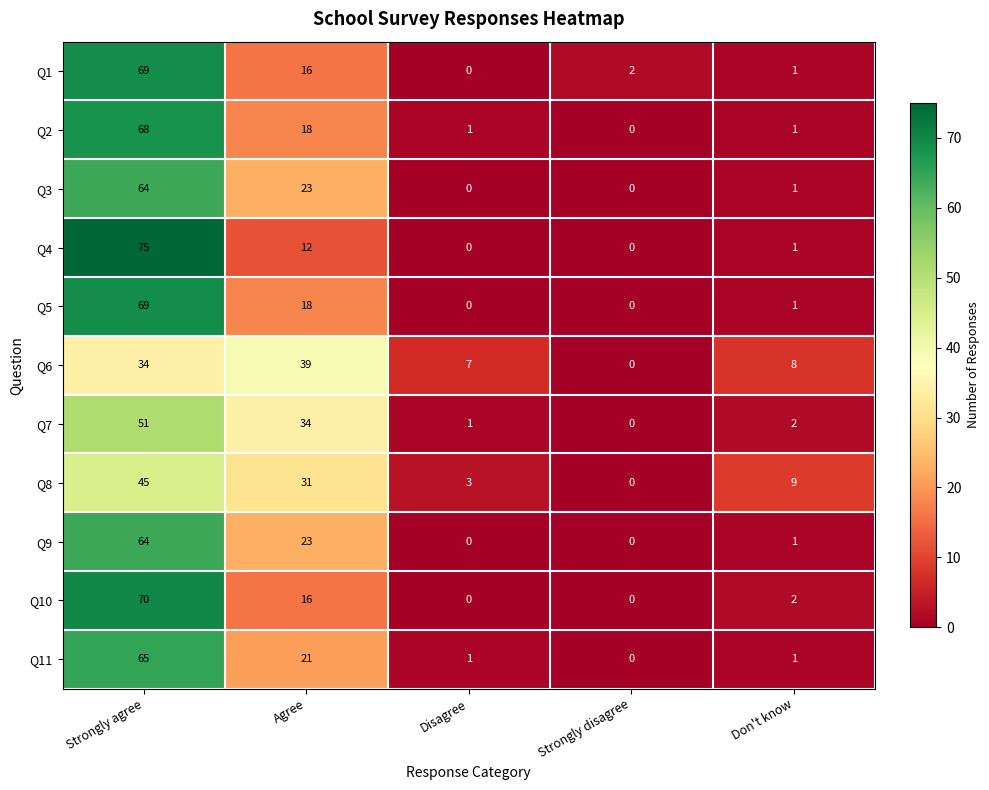

What is the difference between the Q8 values at Disagree and Strongly agree?

42